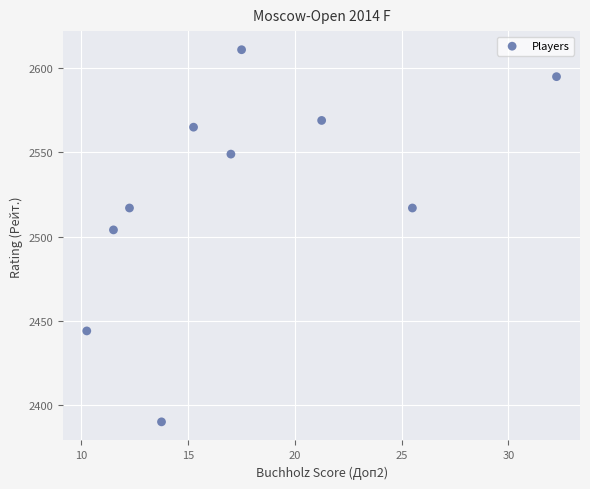

What Y value in the scatter plot is closest to 2500?

2504